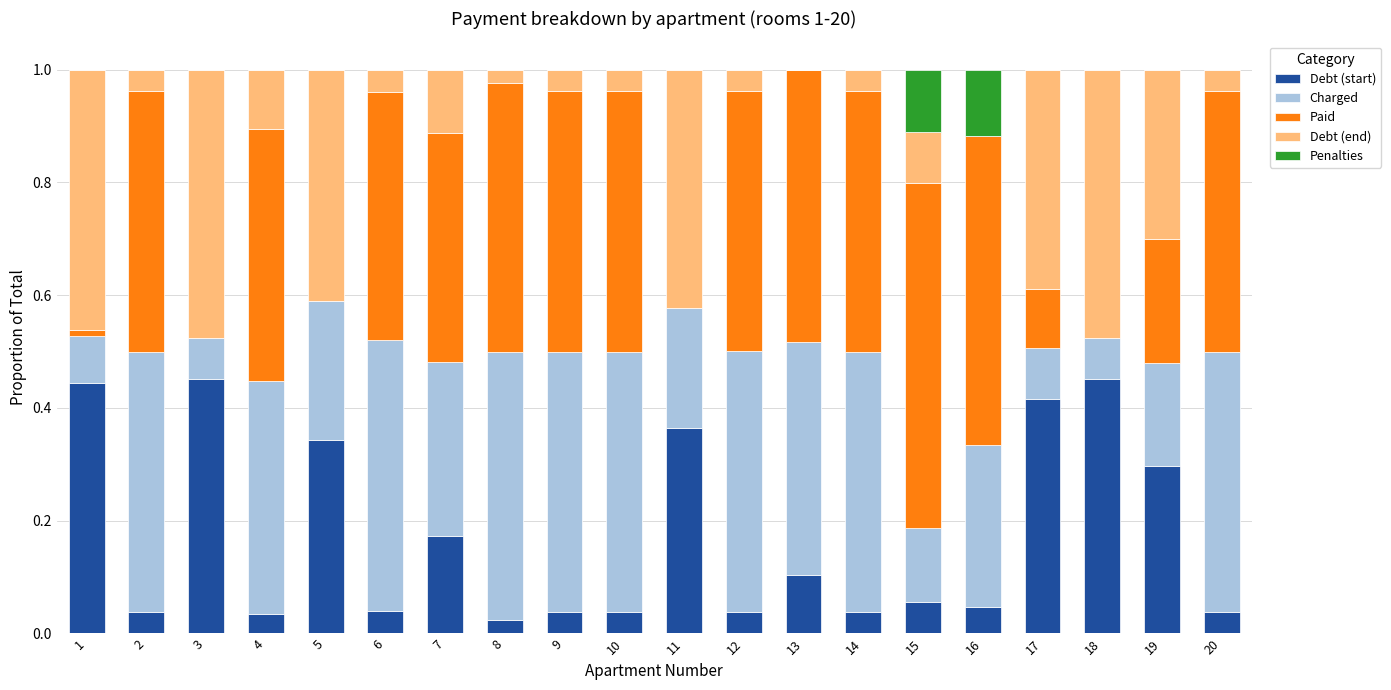

True or false: Debt (start) has a value of 0.1 at 18.

False